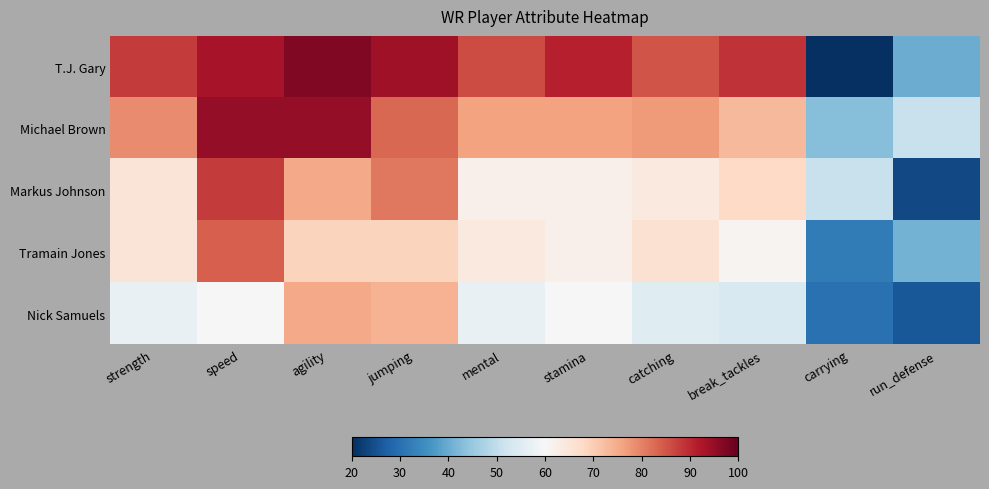

What is the spread (max minus min) of values at catching?

30